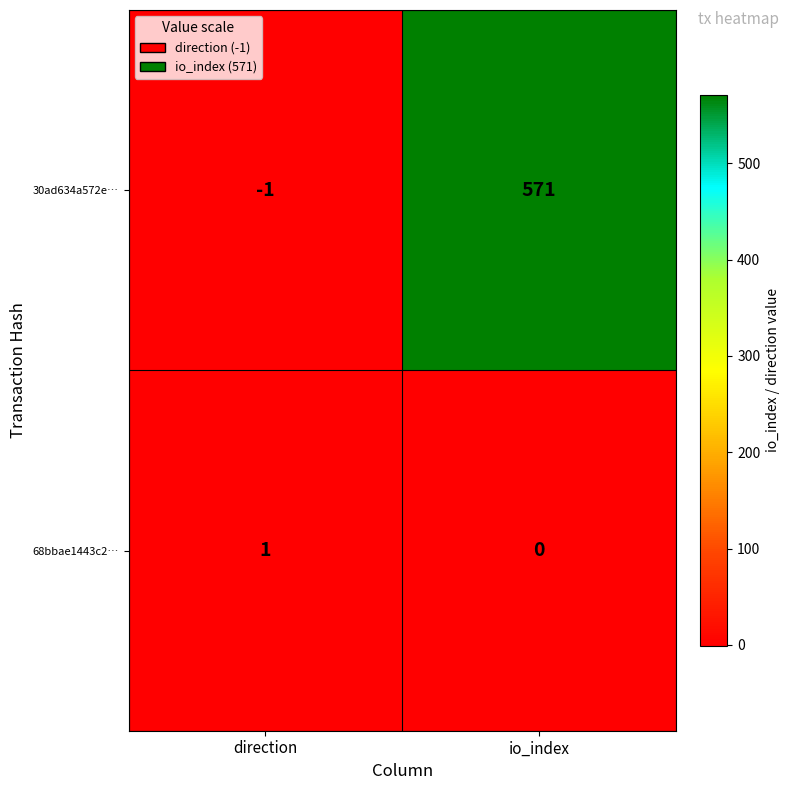

True or false: 30ad634a572e… has a value of -2 at direction.

False